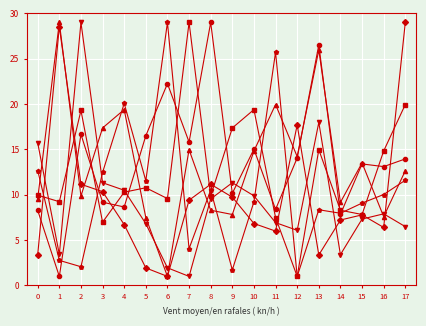

What is the total value across all series at 0?

59.6